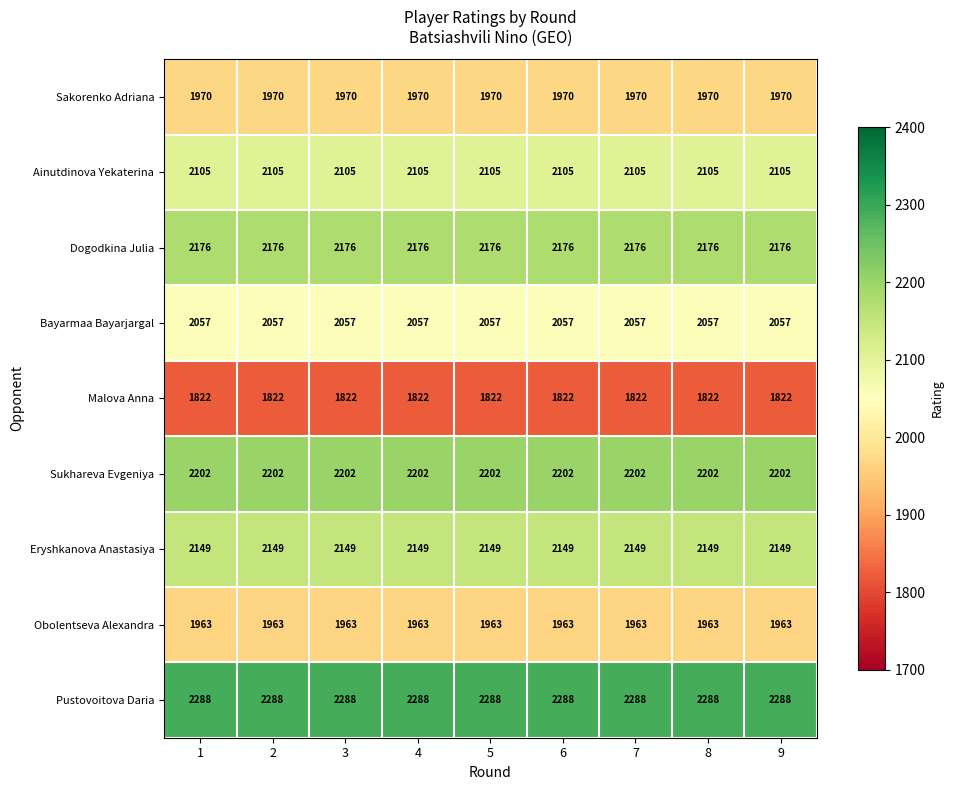

The value of Bayarmaa Bayarjargal at 2 is 2057. True or false?

True